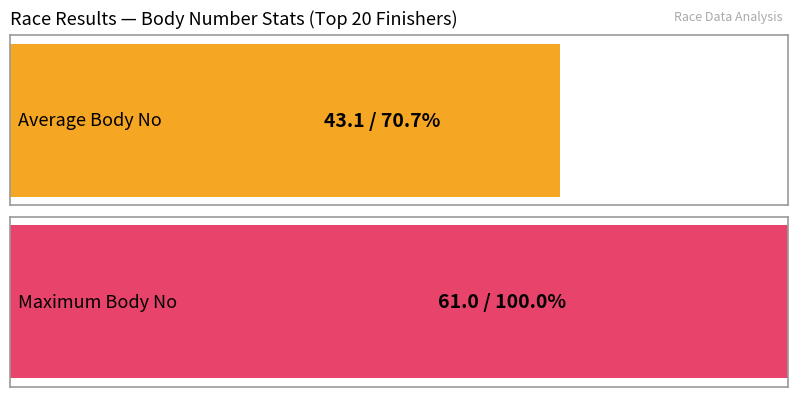

Are the bars horizontal?

Yes